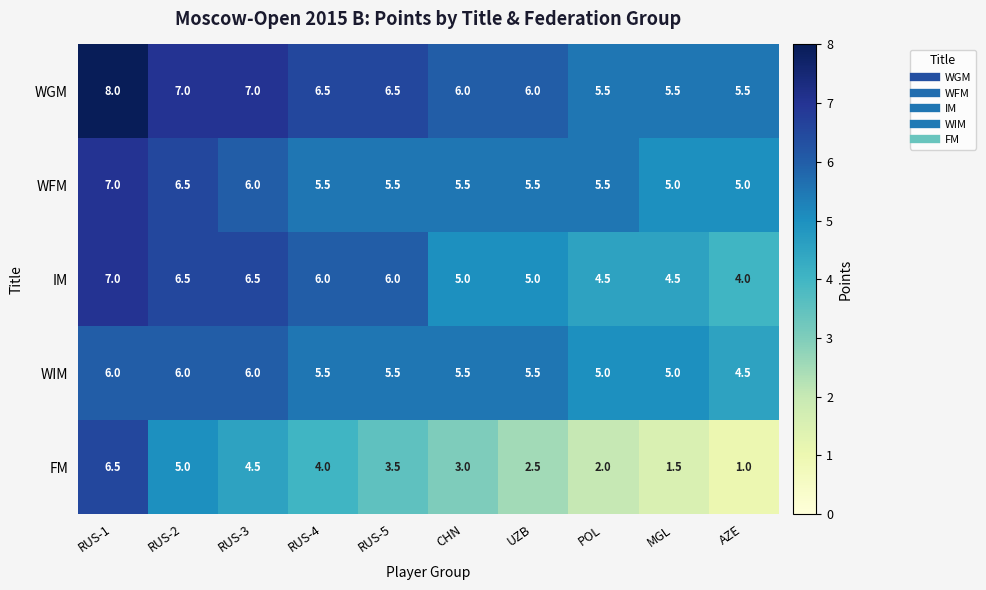

What is the difference between the maximum and minimum values in the WIM series?

1.5